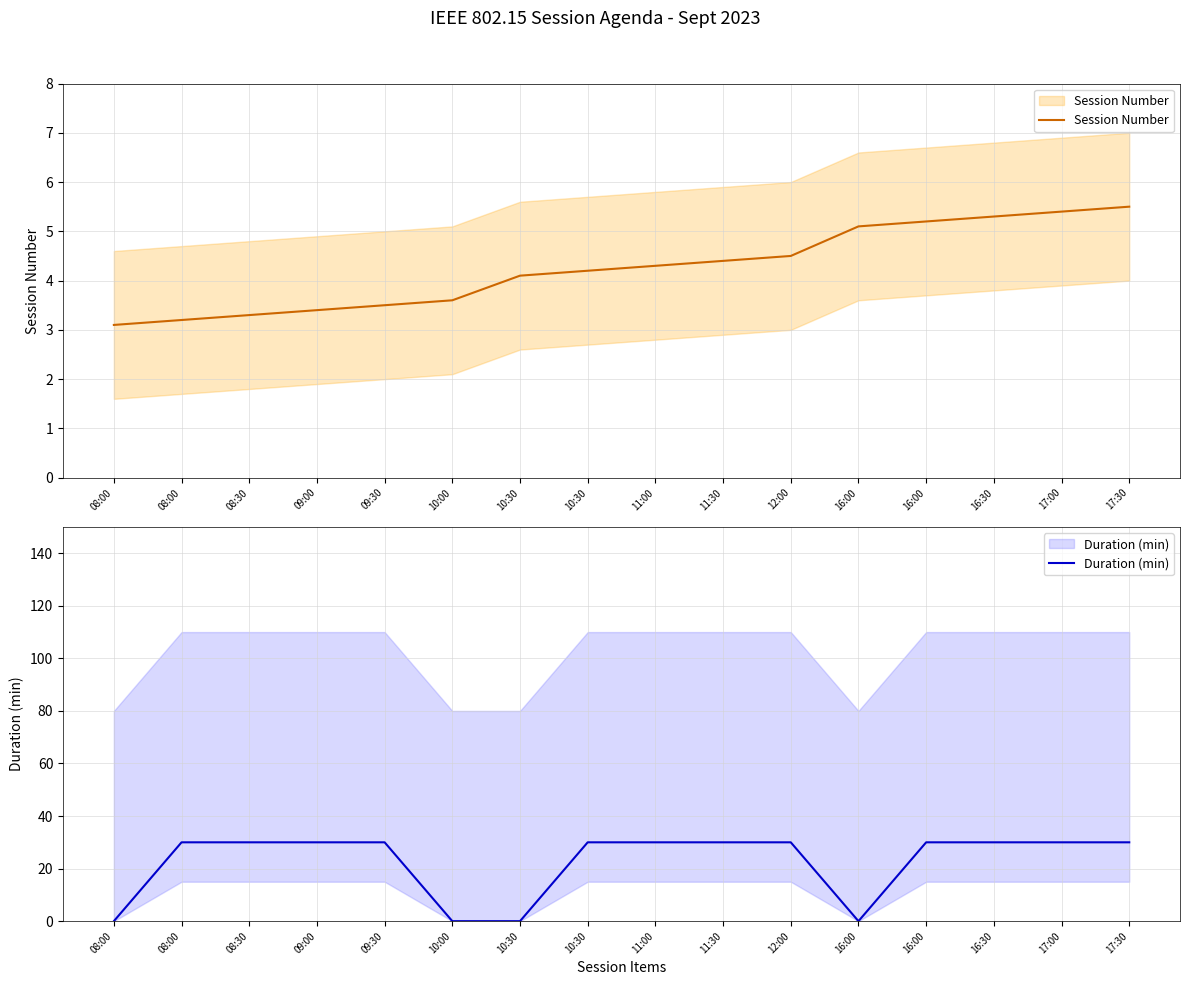

The Duration (min) series shows 30.0 at 11:00. True or false?

True